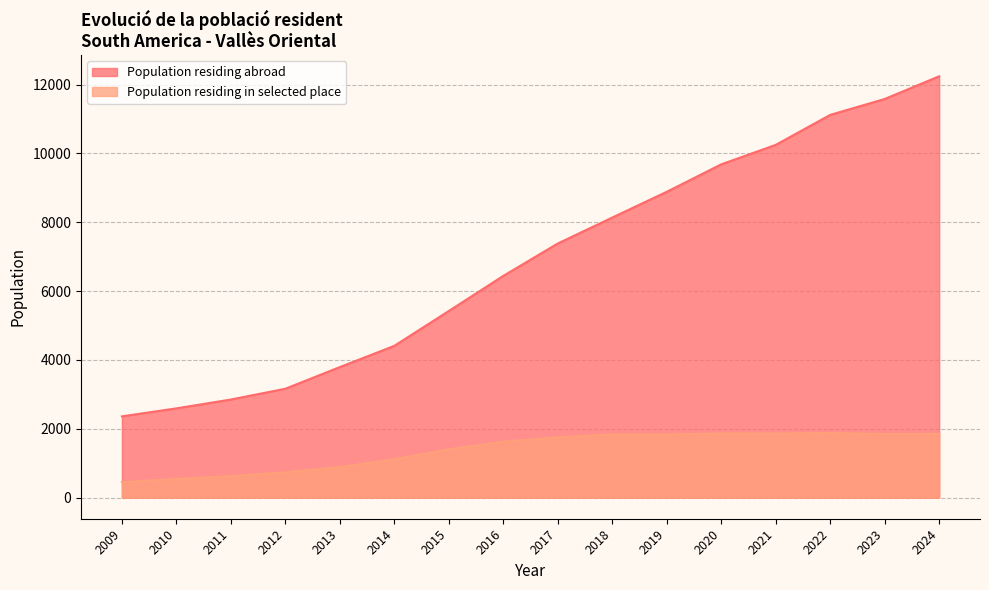

Rank the series by their maximum value, from lowest to highest.

Population residing in selected place, Population residing abroad